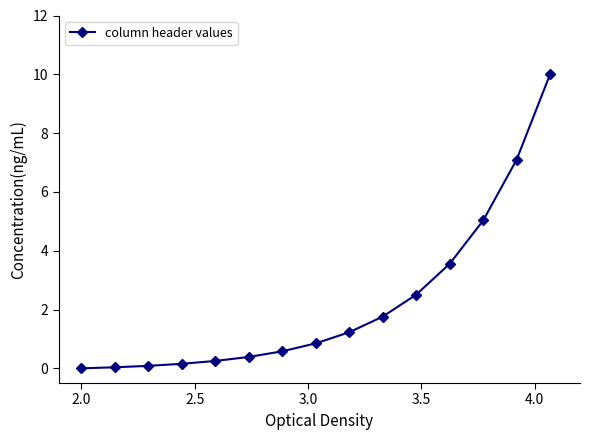

How many lines are shown in the chart?

1